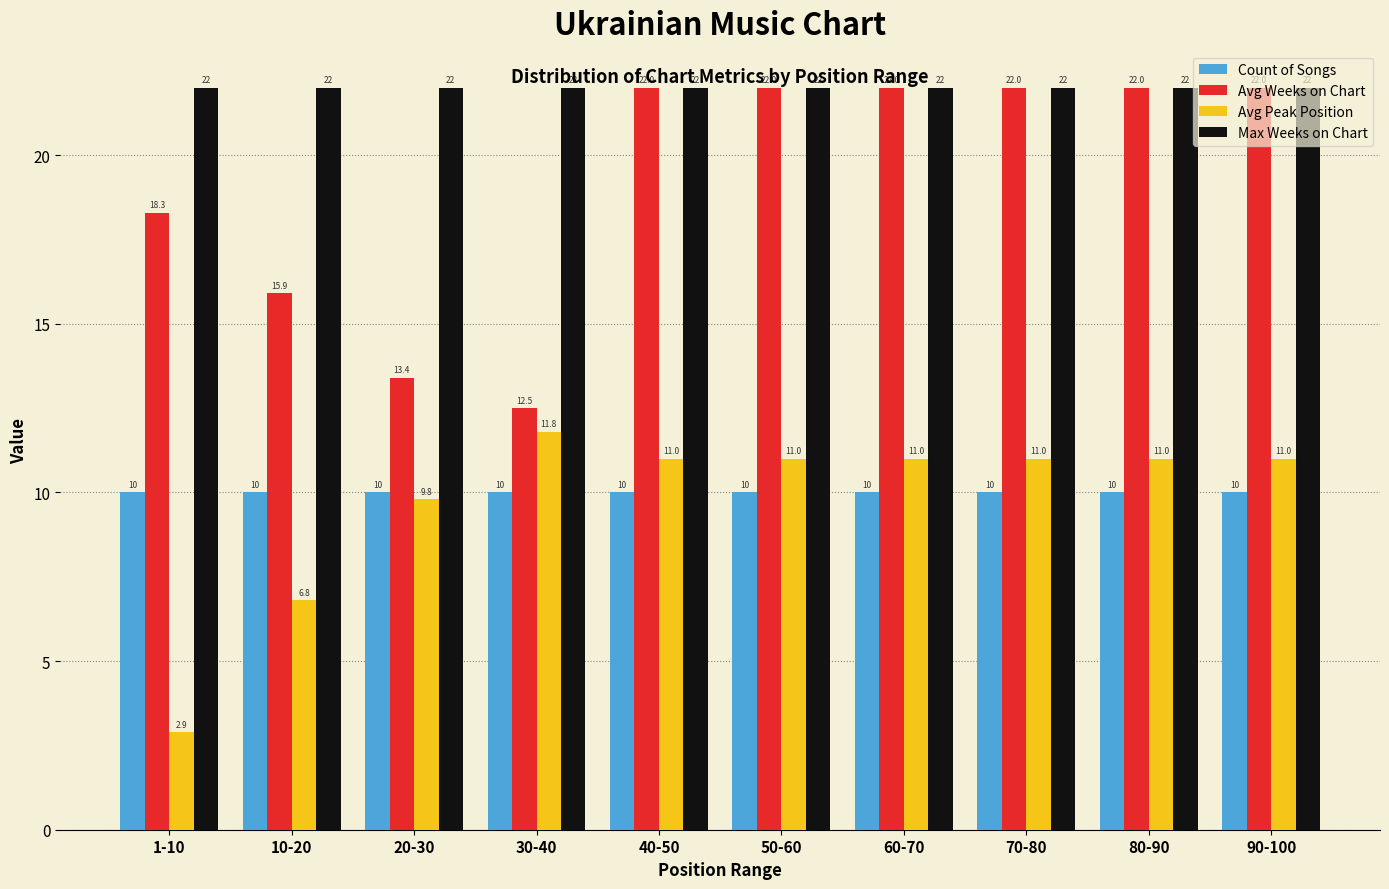

Which series has the largest range (max minus min)?

Avg Weeks on Chart